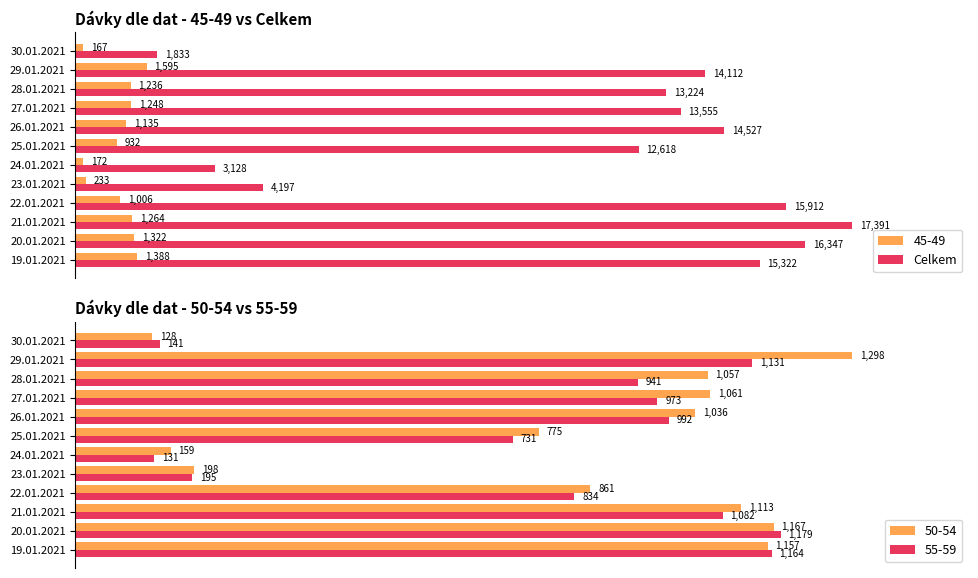

Are the bars horizontal?

Yes